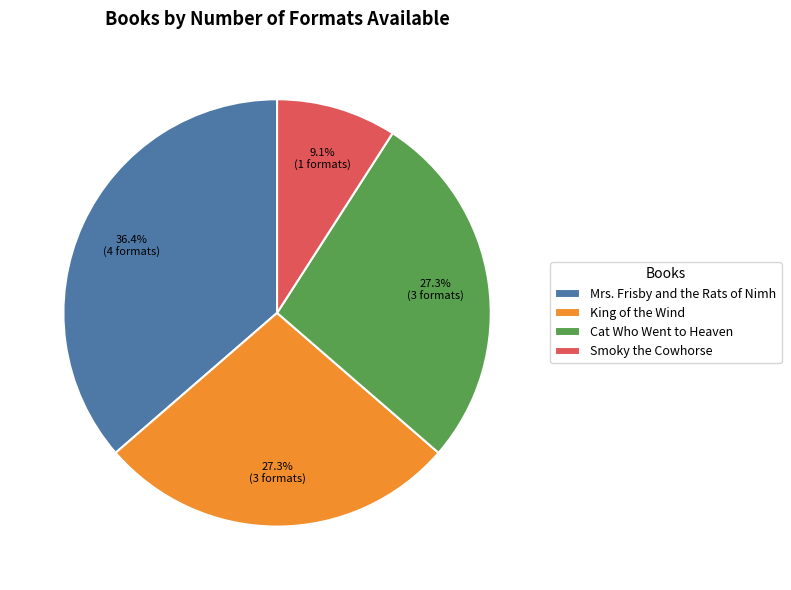

To the nearest percent, what is the difference between the largest and smallest slice percentages?

27%